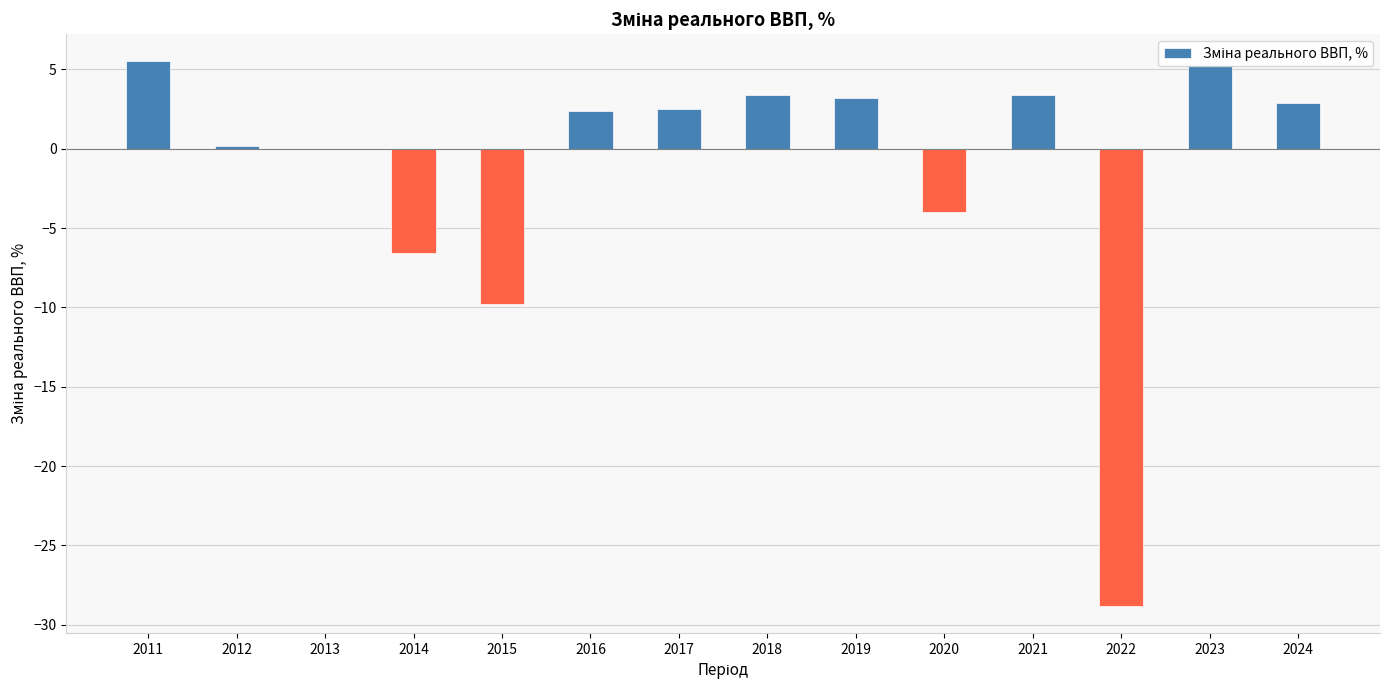

What is the change in value from 2016 to 2017?

+0.1